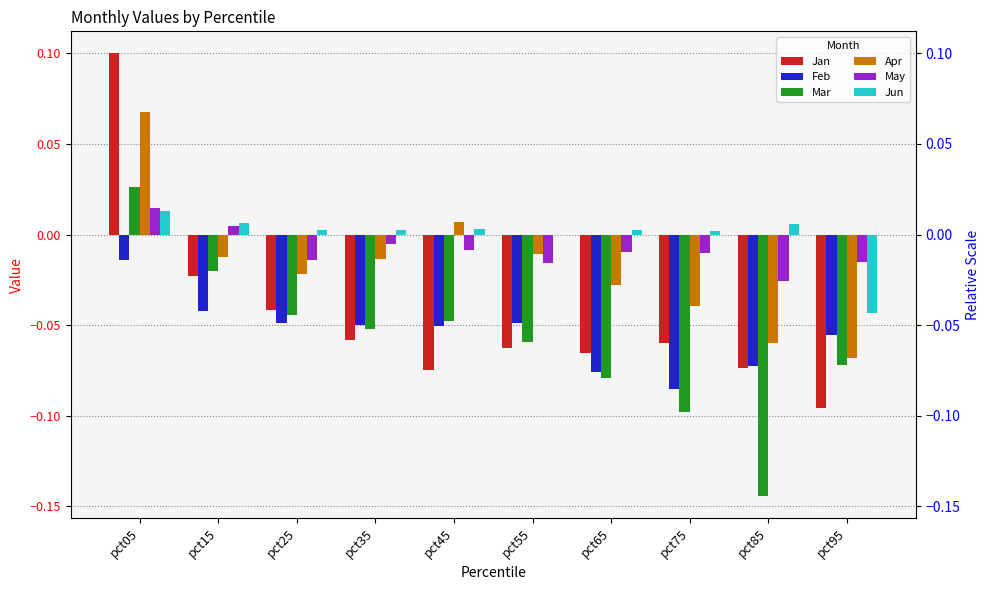

What is the difference between the highest and lowest values at pct05?

0.1